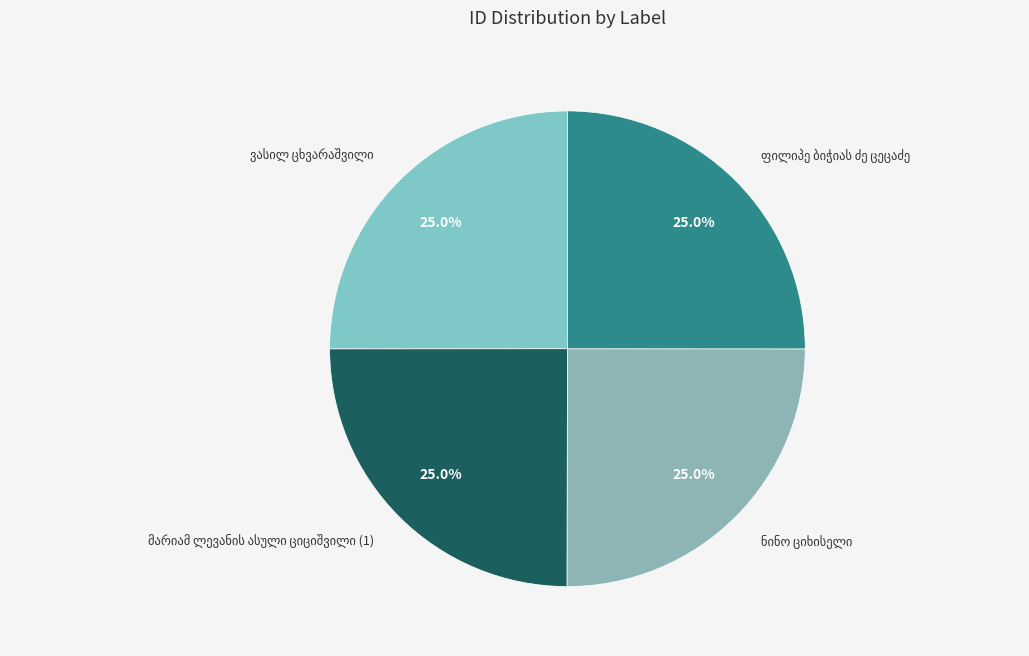

Does any single category account for the majority?

No